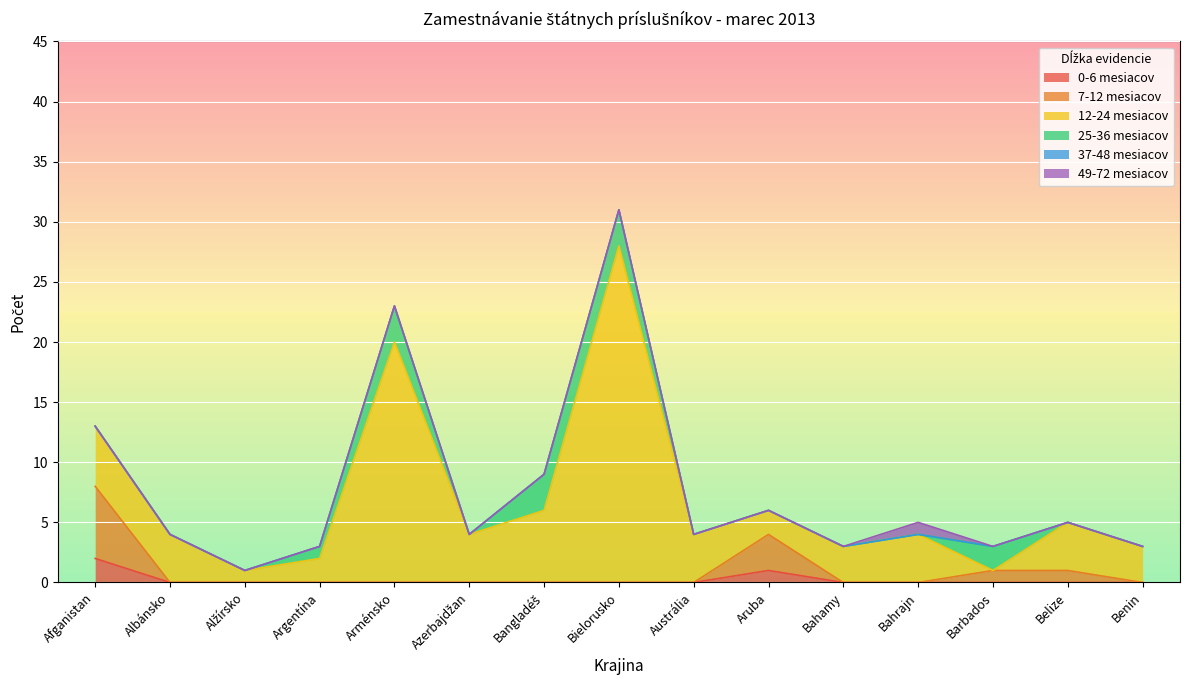

At Afganistan, list the series in order from largest to smallest.

7-12 mesiacov, 12-24 mesiacov, 0-6 mesiacov, 25-36 mesiacov, 37-48 mesiacov, 49-72 mesiacov